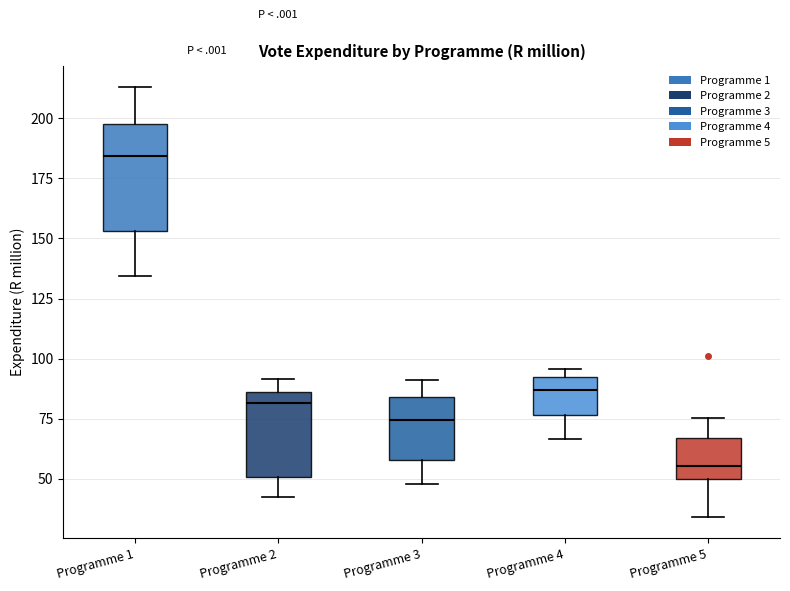

Comparing the boxes themselves (not the whiskers), which one is the tallest?

Programme 1